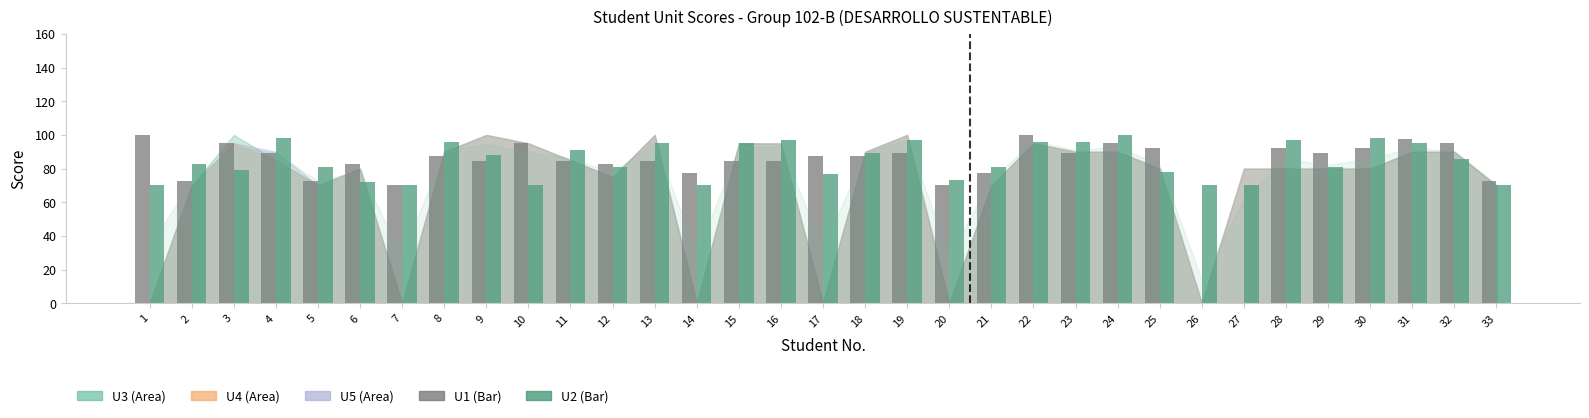

What is the total value across all series at 12?

163.5